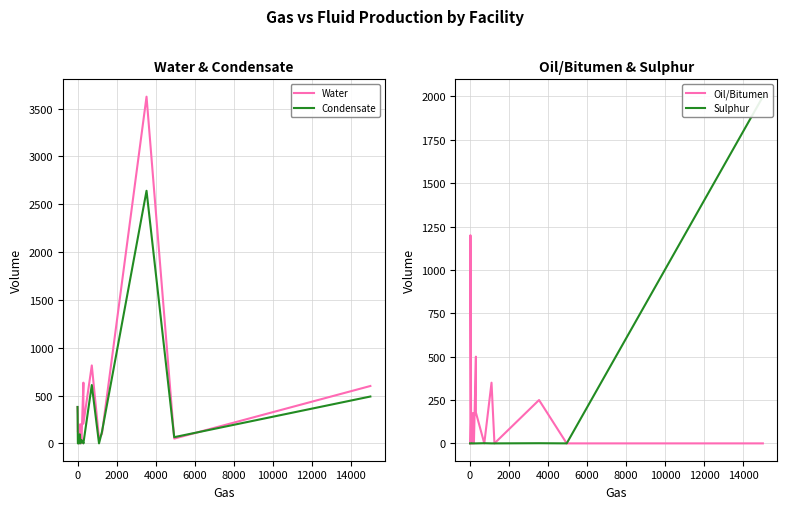

How many interior local valleys does the Water series have?

6